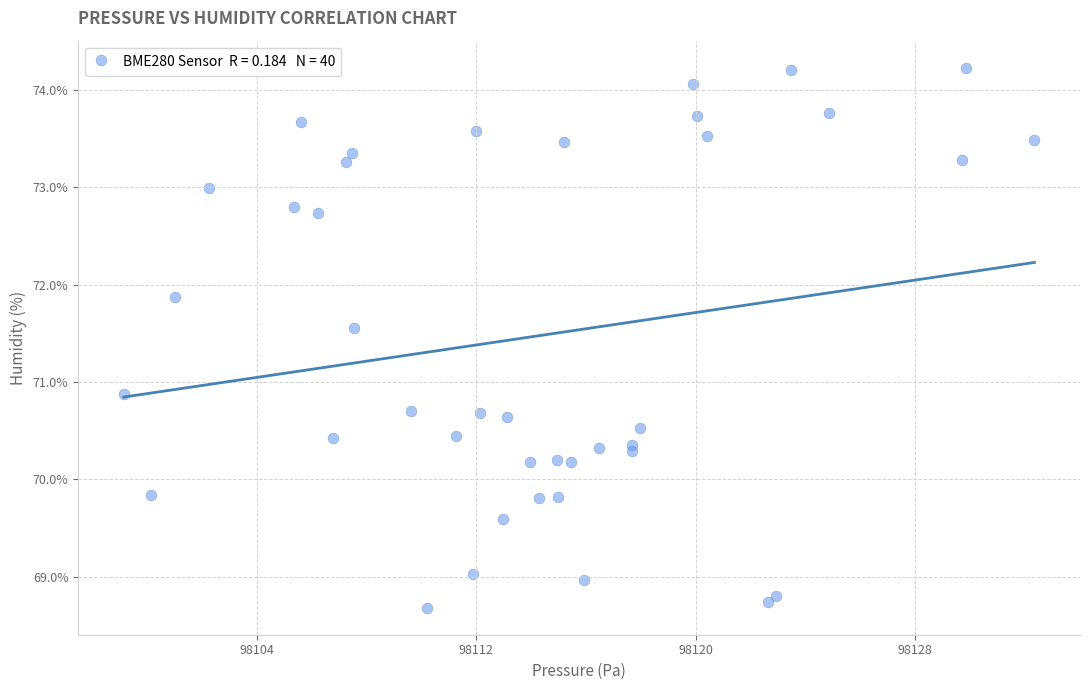

What Y value in the scatter plot is closest to 71?

70.9